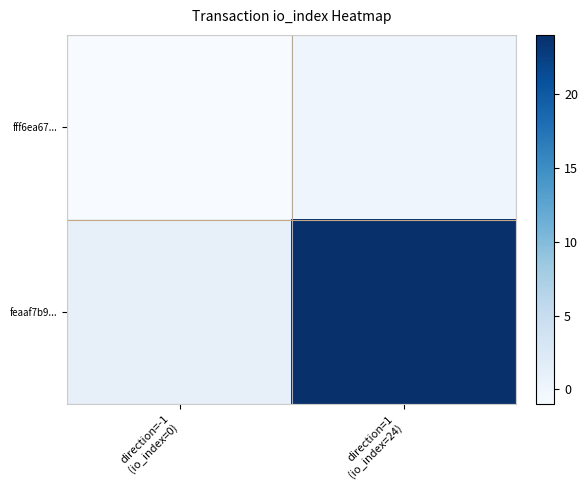

What is the difference between the highest and lowest values at direction=1
(io_index=24)?

24